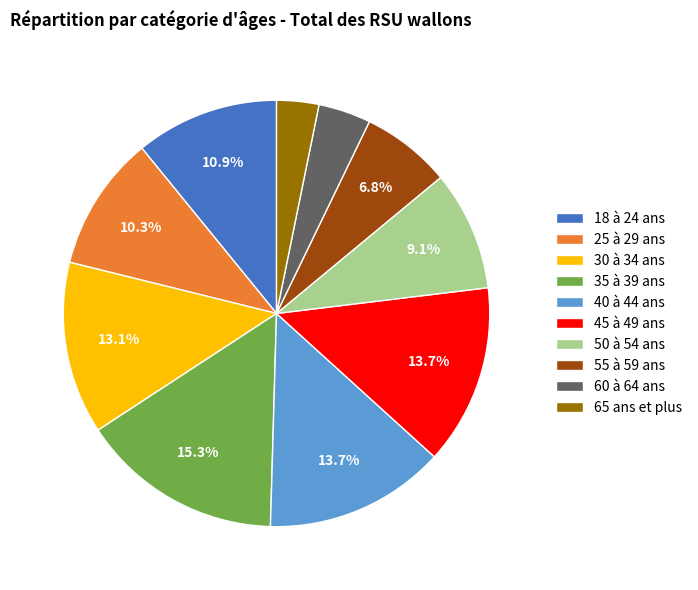

Is there a majority slice in this chart?

No